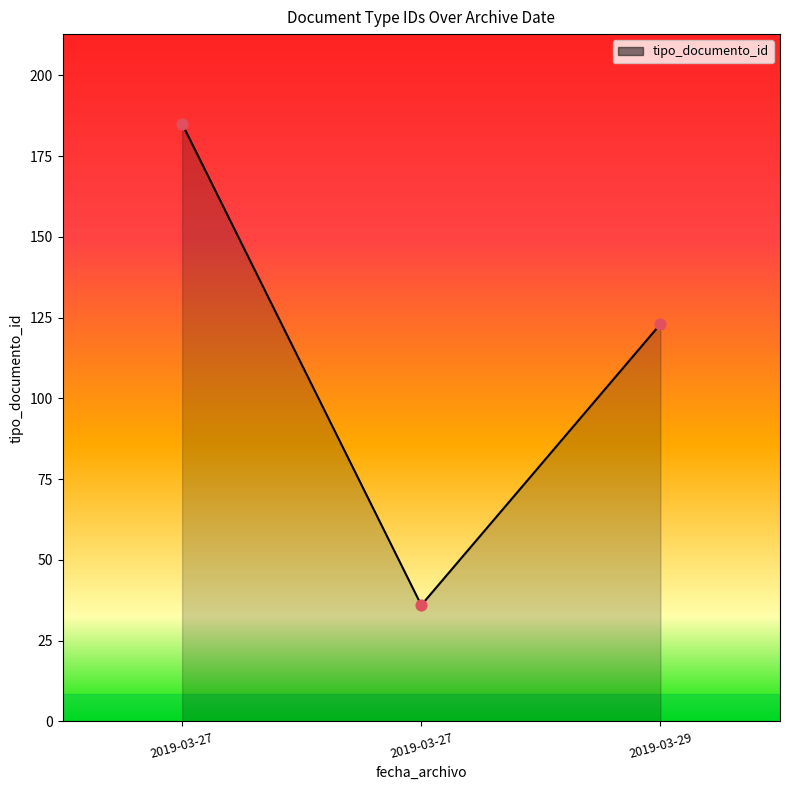

Between 2019-03-29 and 2019-03-27, which is larger?

2019-03-27